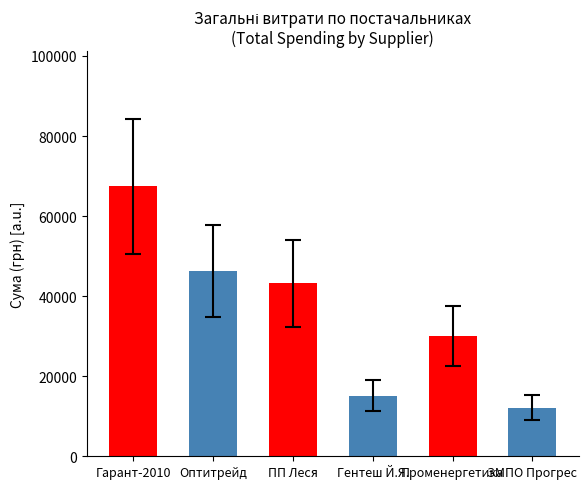

Reading left to right, list all the values displayed in this chart.

Гарант-2010=67499.4	Оптитрейд=46317.4	ПП Леся=43206.5	Гентеш Й.Я.=15157.8	Променергетика=30016.8	ЗМПО Прогрес=12147.0